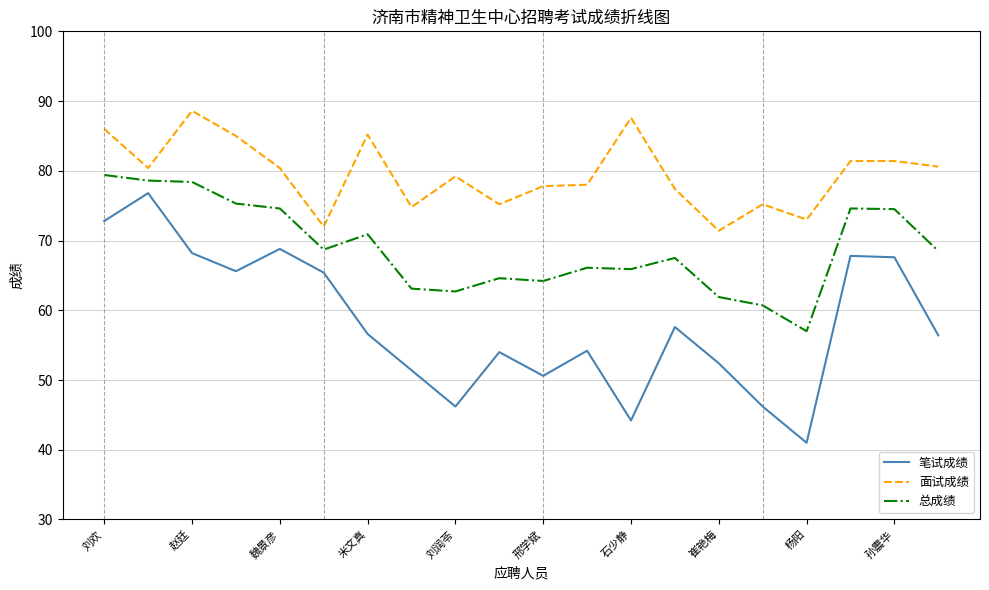

What are all the series names shown in the legend?

笔试成绩, 面试成绩, 总成绩